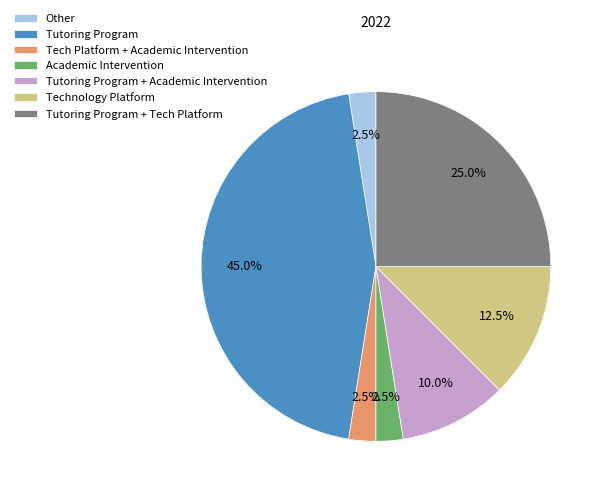

To the nearest percent, what is the difference between the largest and smallest slice percentages?

42%